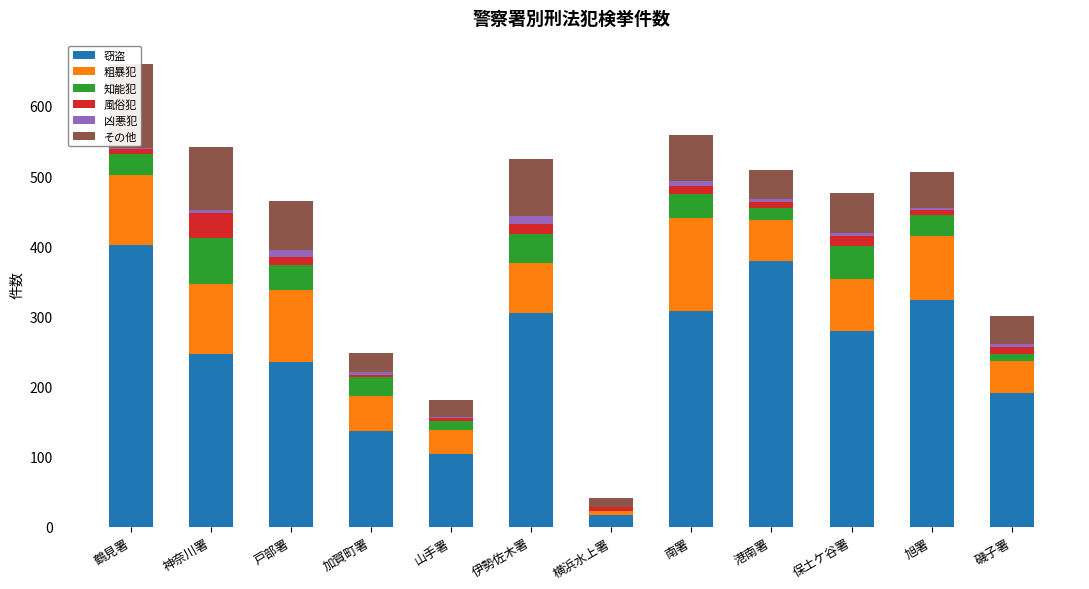

What position from the right is 伊勢佐木署?

7